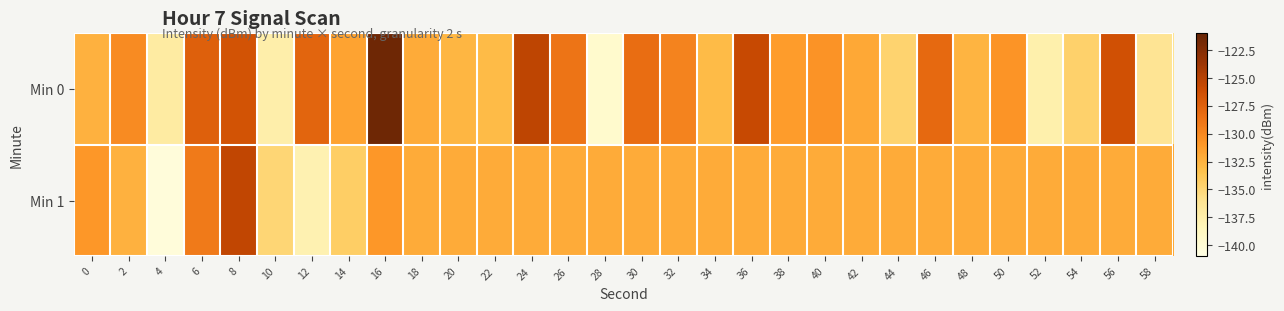

How many categories are shown in the chart?

30